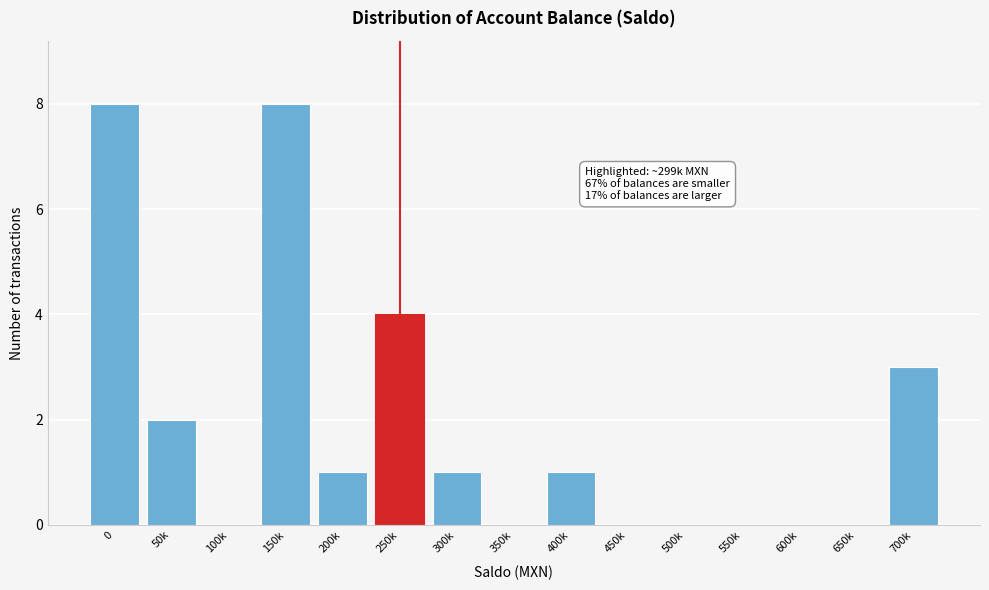

Reading left to right, transcribe all the data shown in this chart.

0=8	50k=2	100k=0	150k=8	200k=1	250k=4	300k=1	350k=0	400k=1	450k=0	500k=0	550k=0	600k=0	650k=0	700k=3